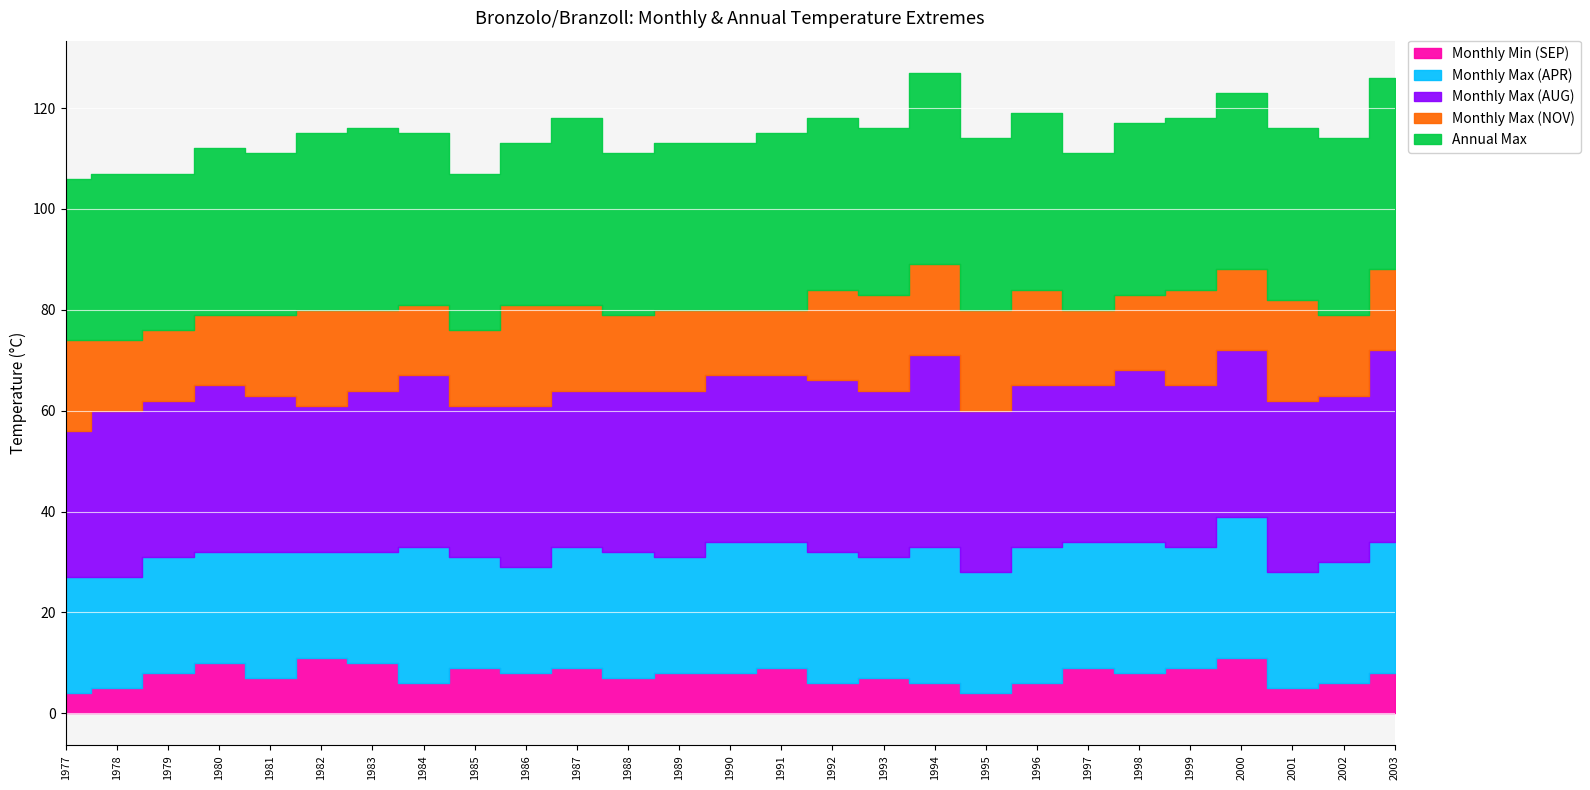

How many categories are shown in the chart?

27